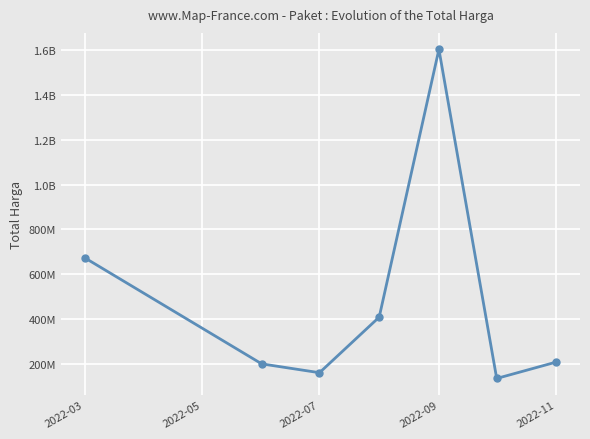

Does the chart have visible grid lines?

Yes